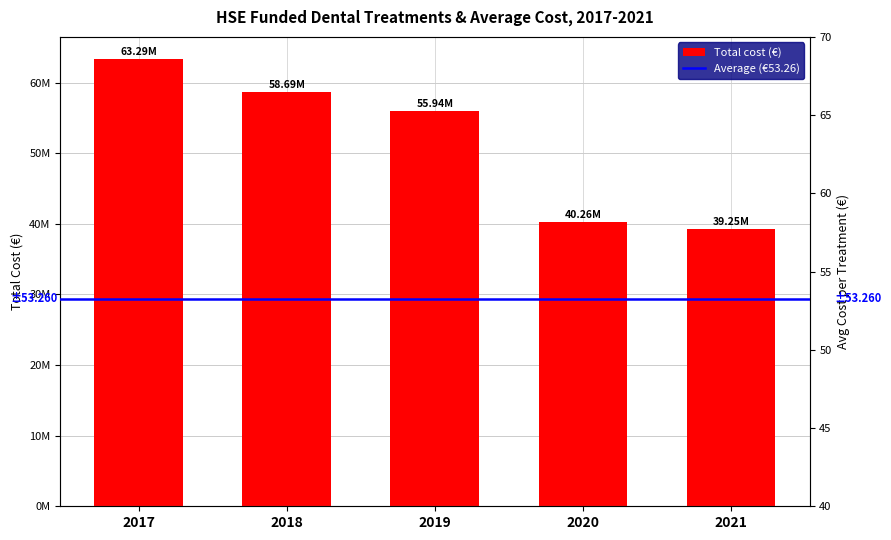

What is the difference between the maximum and minimum values?

24045799